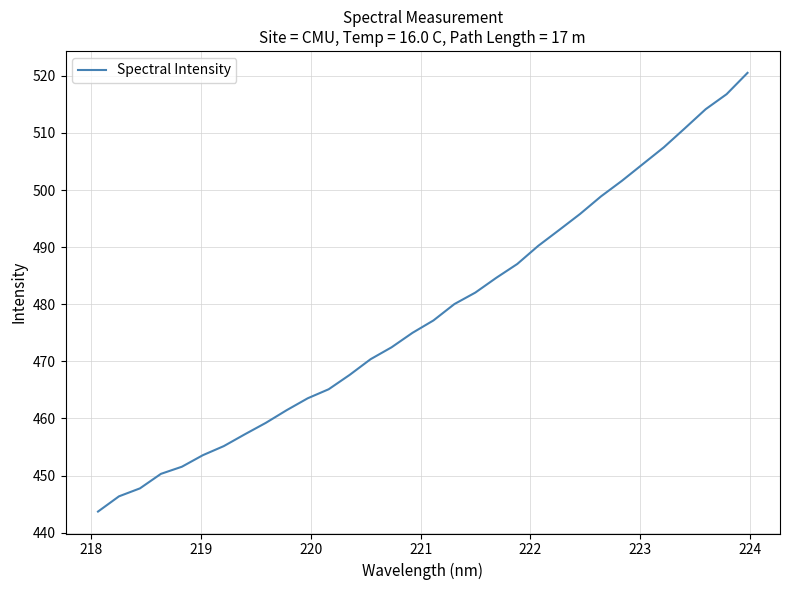

What is the smallest value displayed?

443.7